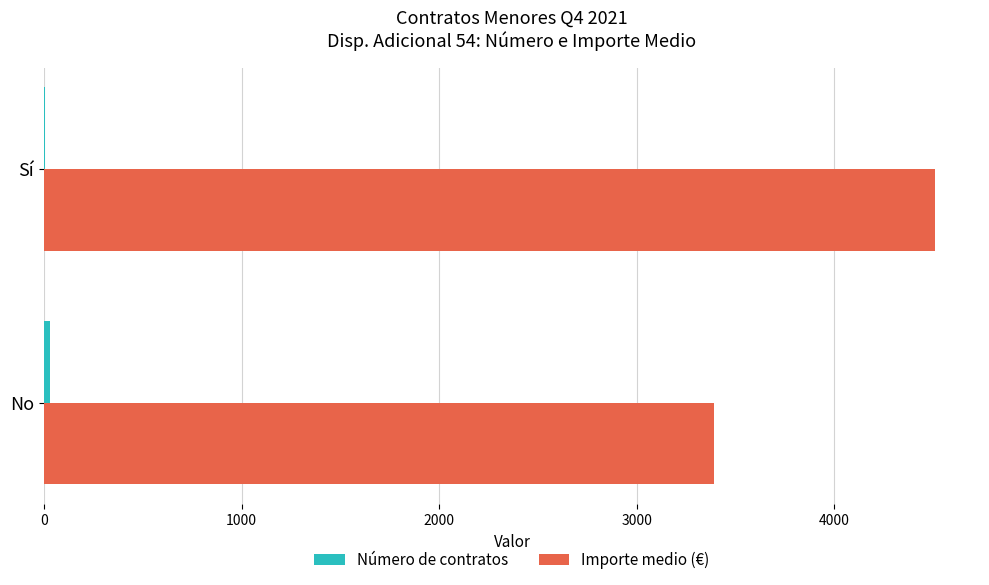

The Importe medio (€) series shows 7052.7 at Sí. True or false?

False